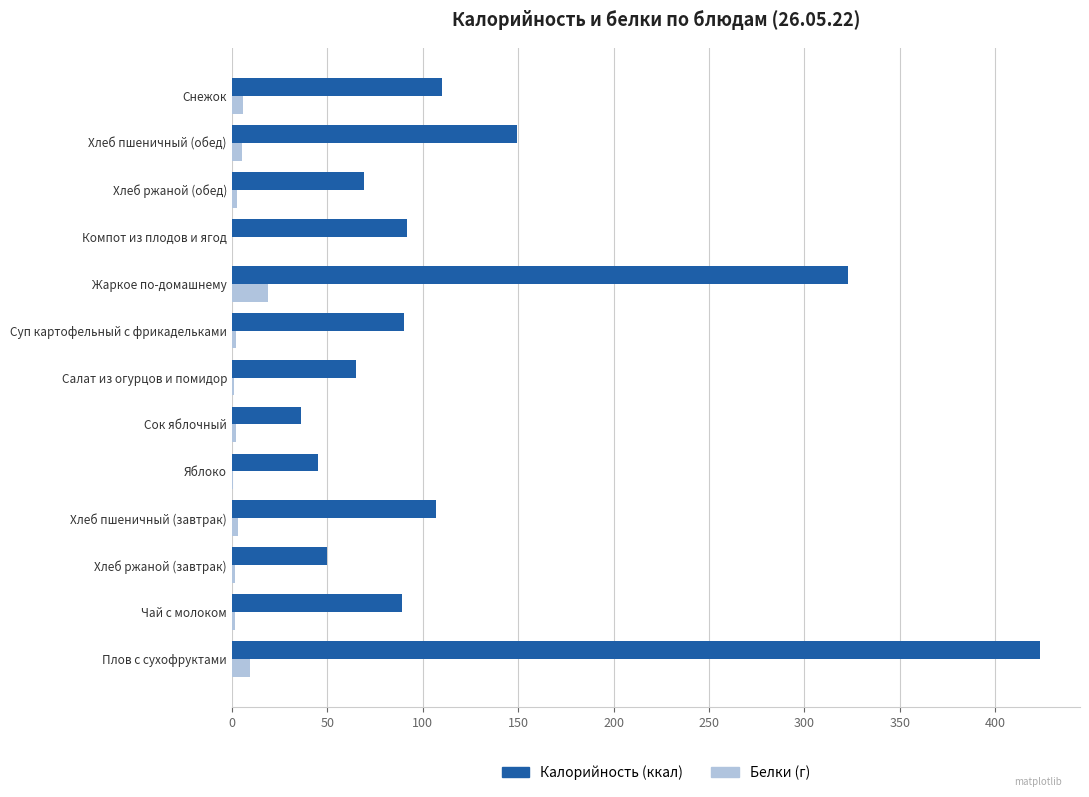

Which series has the largest total across all categories?

Калорийность (ккал)